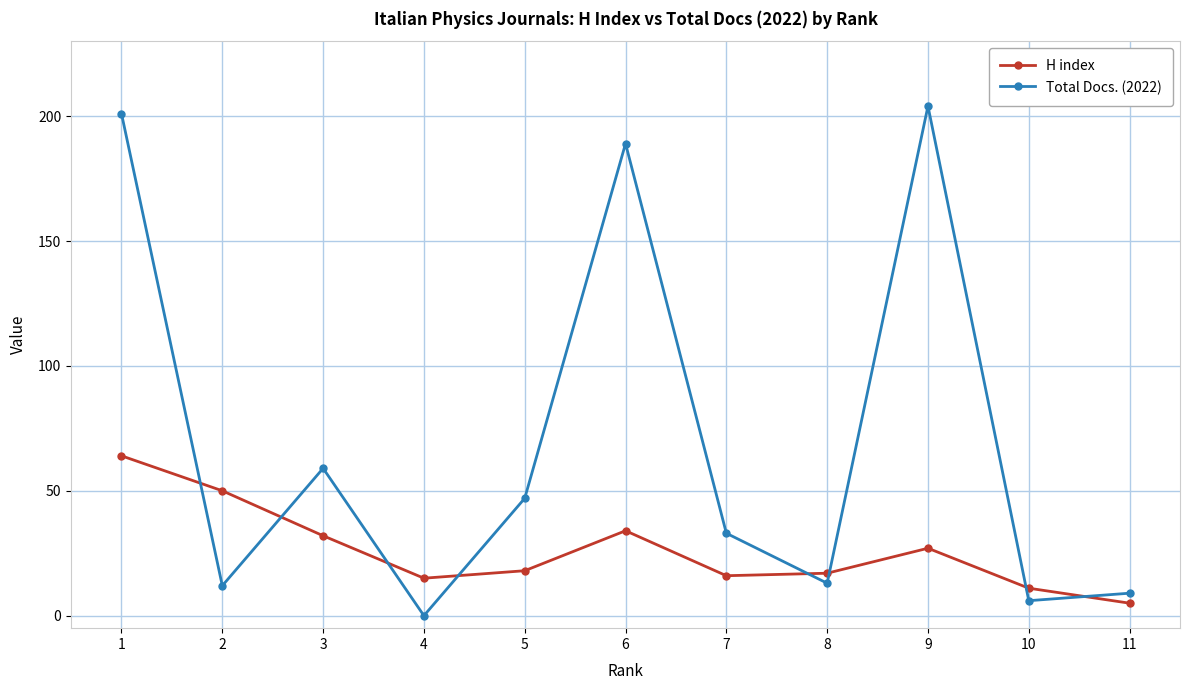

How many values in the Total Docs. (2022) series are below 33?

5